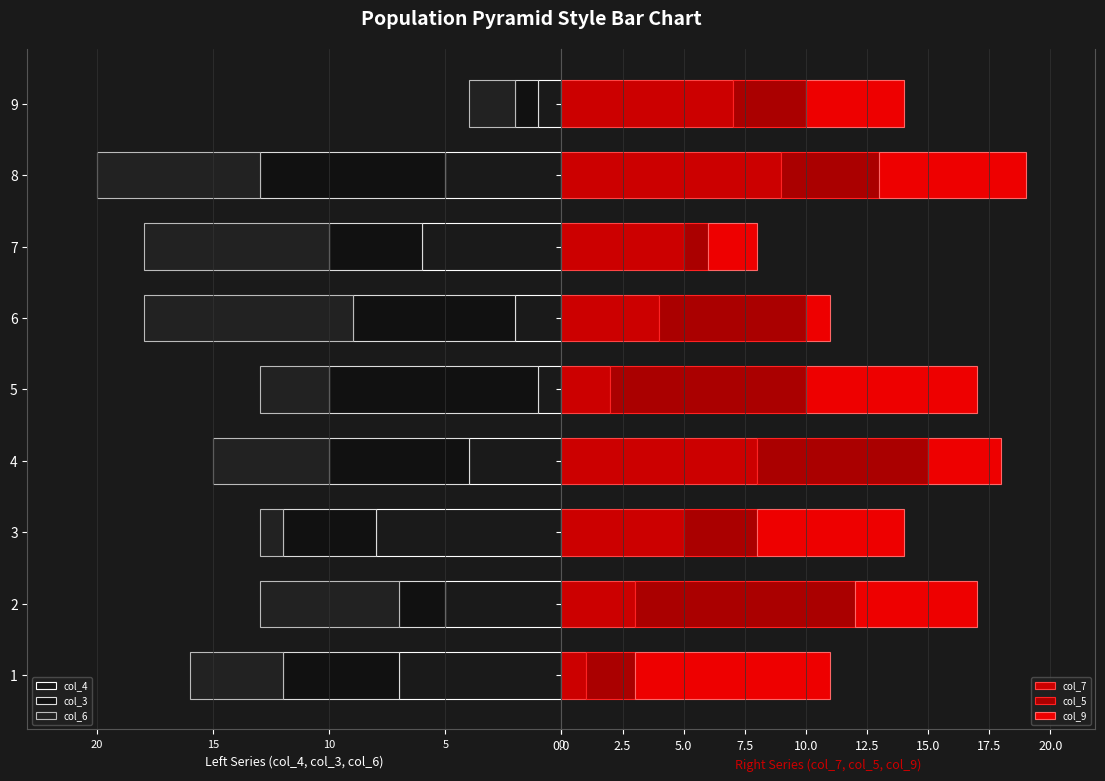

What is the spread (max minus min) of values at 1?

7